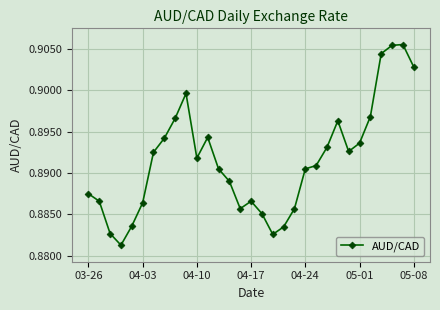

True or false: the data has more than 2 interior local peaks.

True